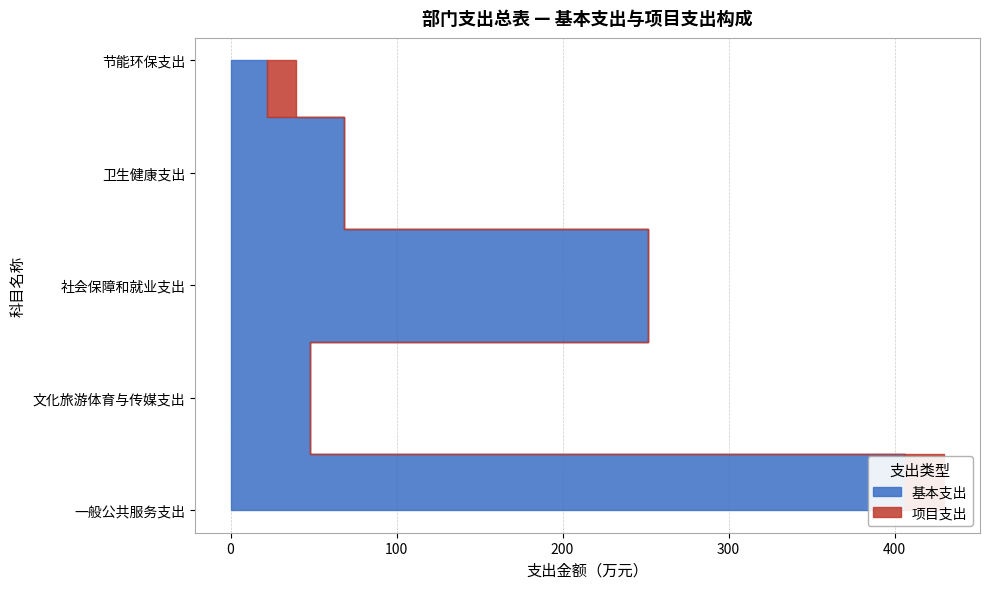

Reading left to right, extract all data points from this chart.

基本支出: 一般公共服务支出=406.1	文化旅游体育与传媒支出=47.6	社会保障和就业支出=251.6	卫生健康支出=68.3	节能环保支出=22.2
项目支出: 一般公共服务支出=24.0	文化旅游体育与传媒支出=0.0	社会保障和就业支出=0.0	卫生健康支出=0.0	节能环保支出=17.4